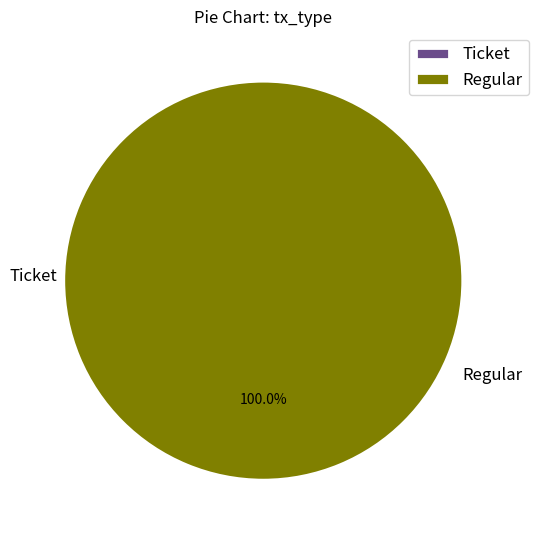

What is the smallest slice in the pie chart?

Ticket